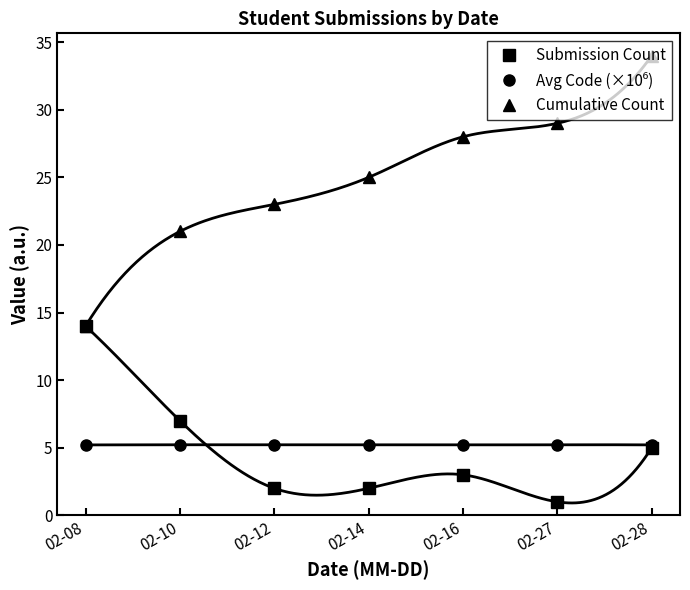

Which series has the largest range (max minus min)?

Cumulative Count